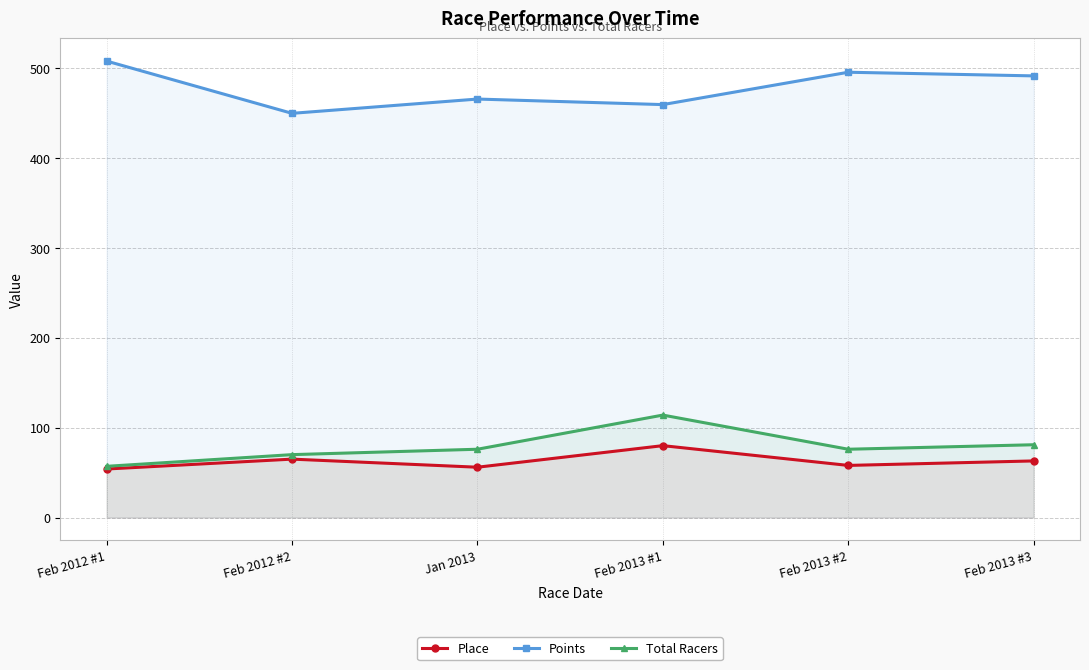

How many interior local valleys does the Points series have?

2